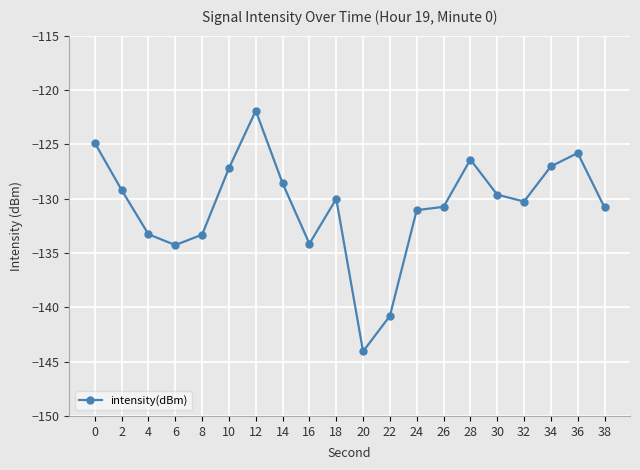

What is the minimum value shown in the chart?

-144.1